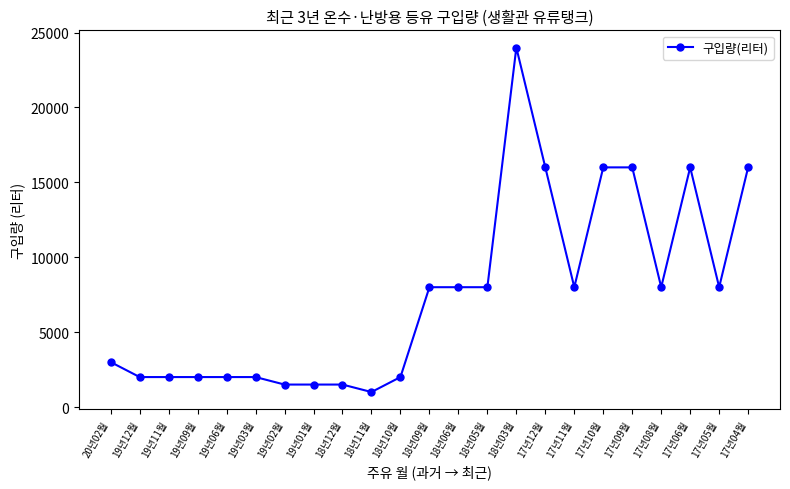

What is the greatest value displayed?

24000